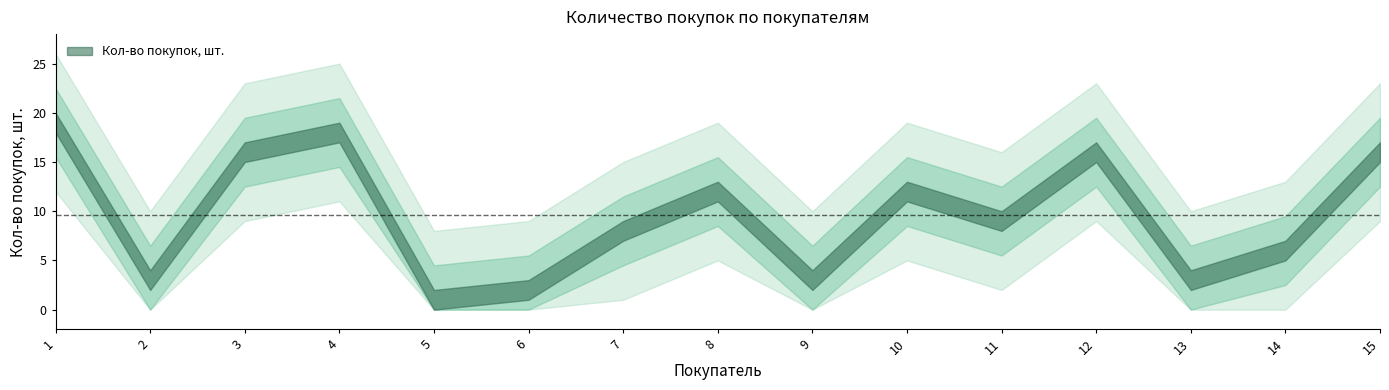

How many lines are shown in the chart?

1